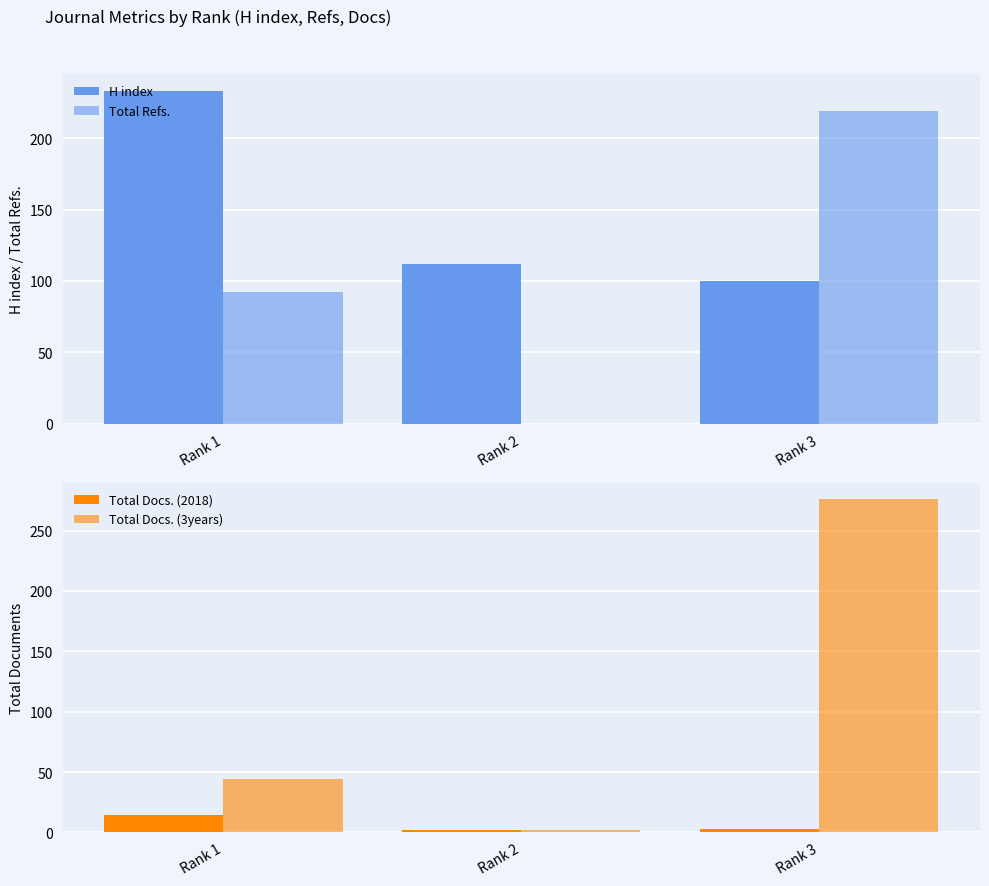

Which series has the largest total across all categories?

H index